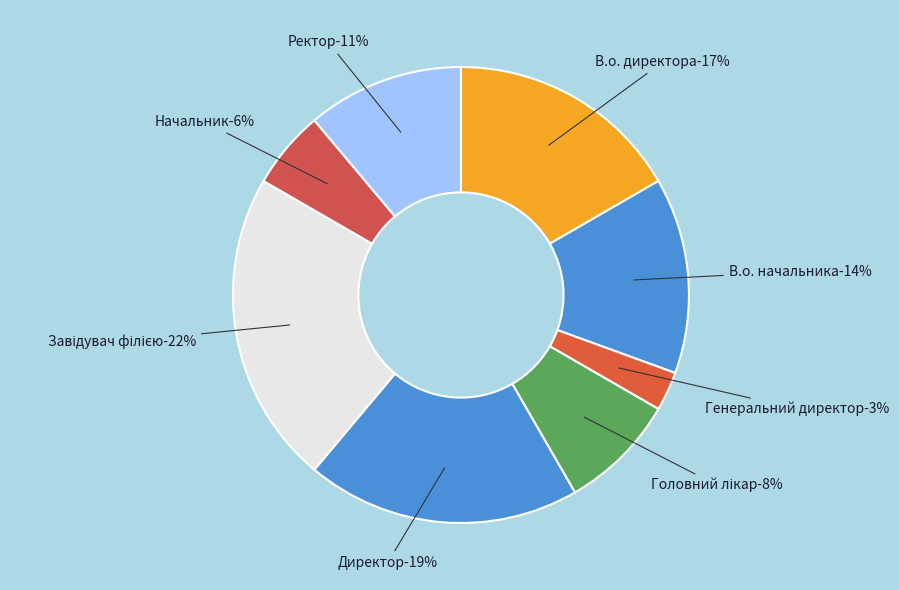

How many slices are in this pie chart?

8